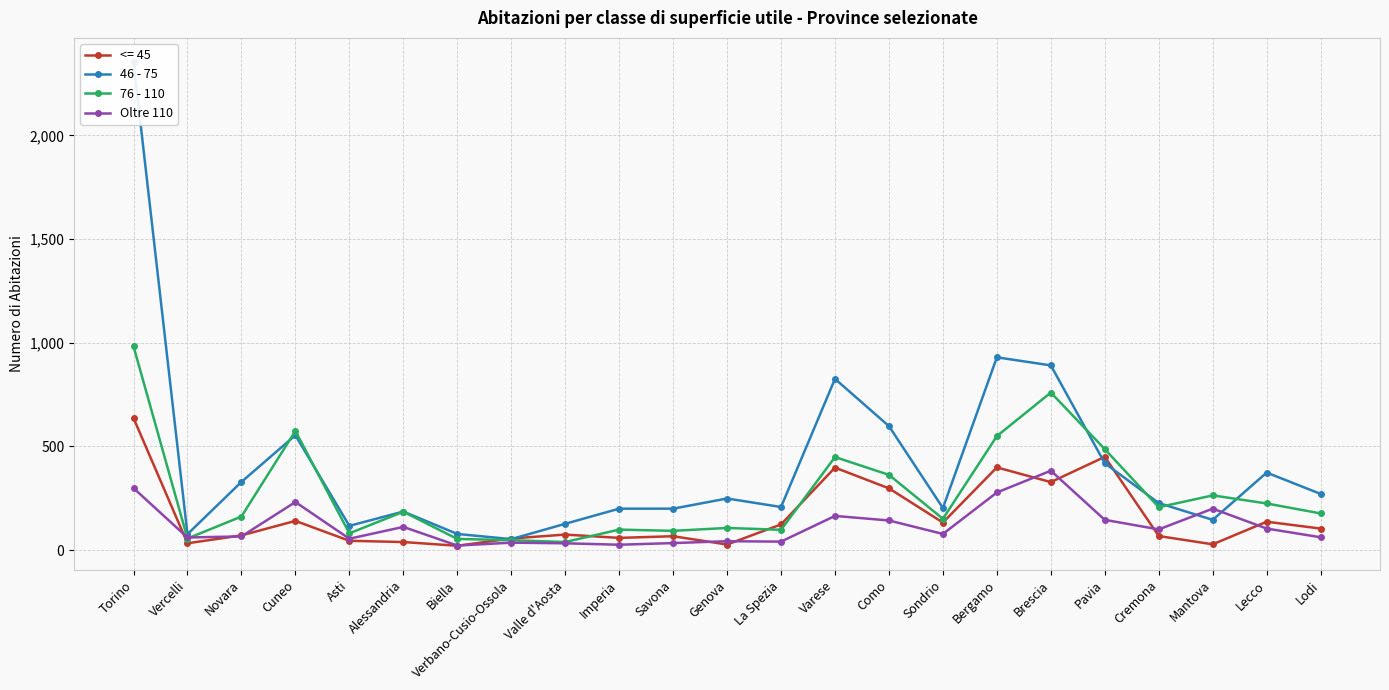

At how many categories does at least one series exceed 2213?

1